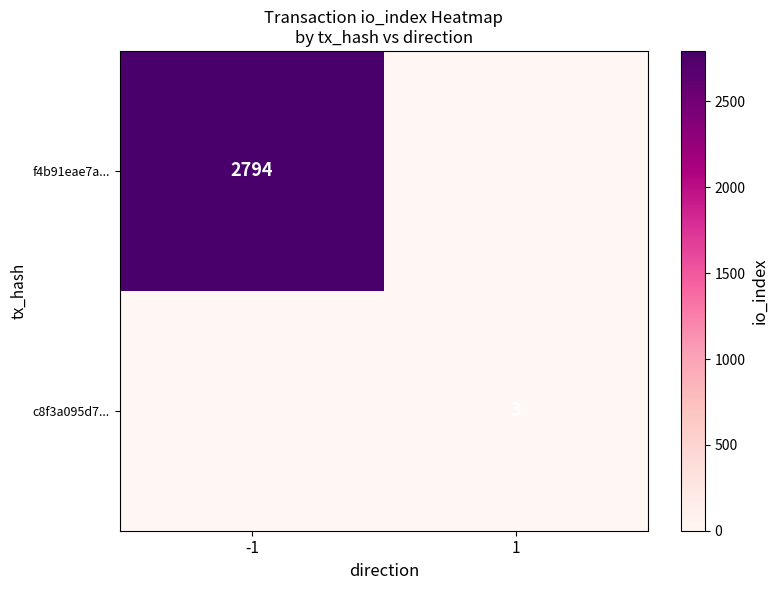

Rank the series at -1 from highest to lowest value.

f4b91eae7a..., c8f3a095d7...